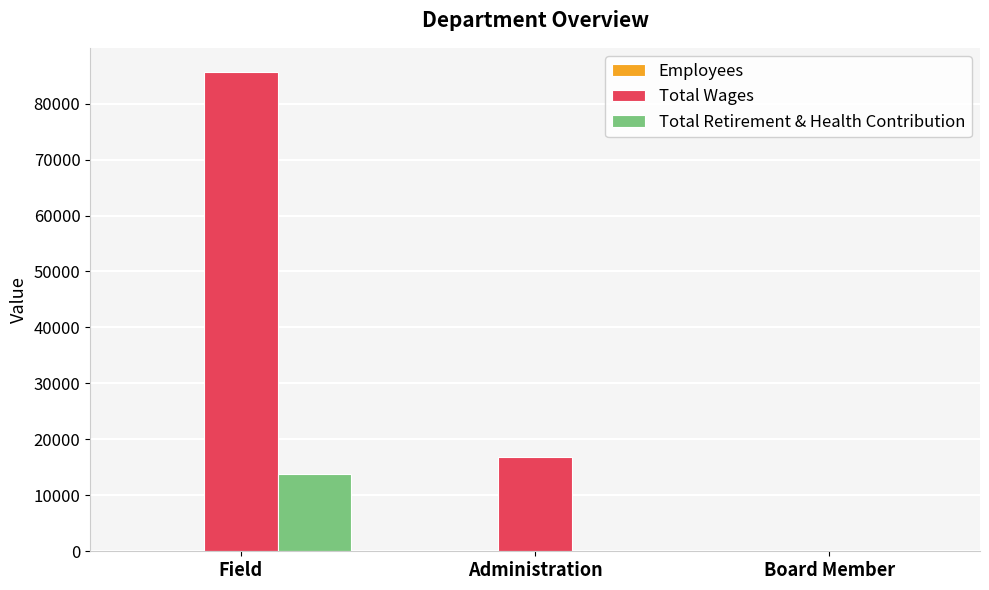

At which label is Total Wages closest to 42843?

Administration